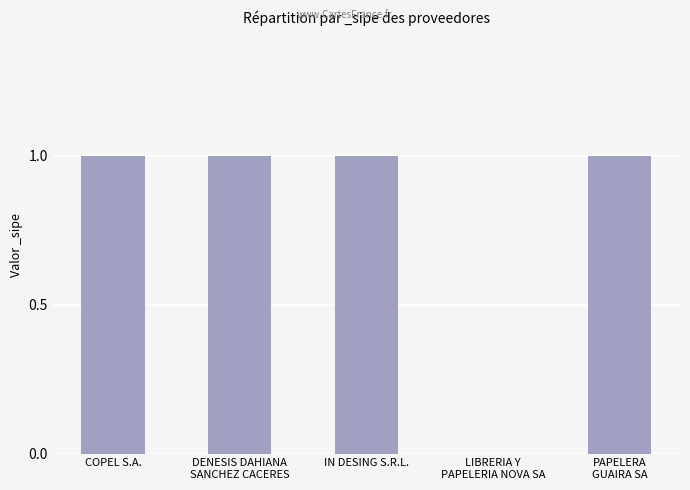

What is the greatest value displayed?

1